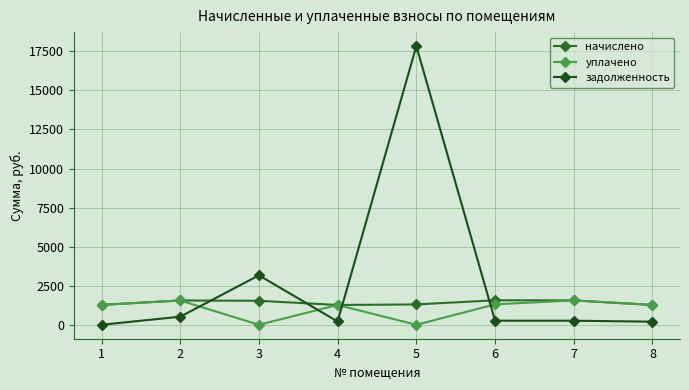

Count the number of data series in this chart.

3